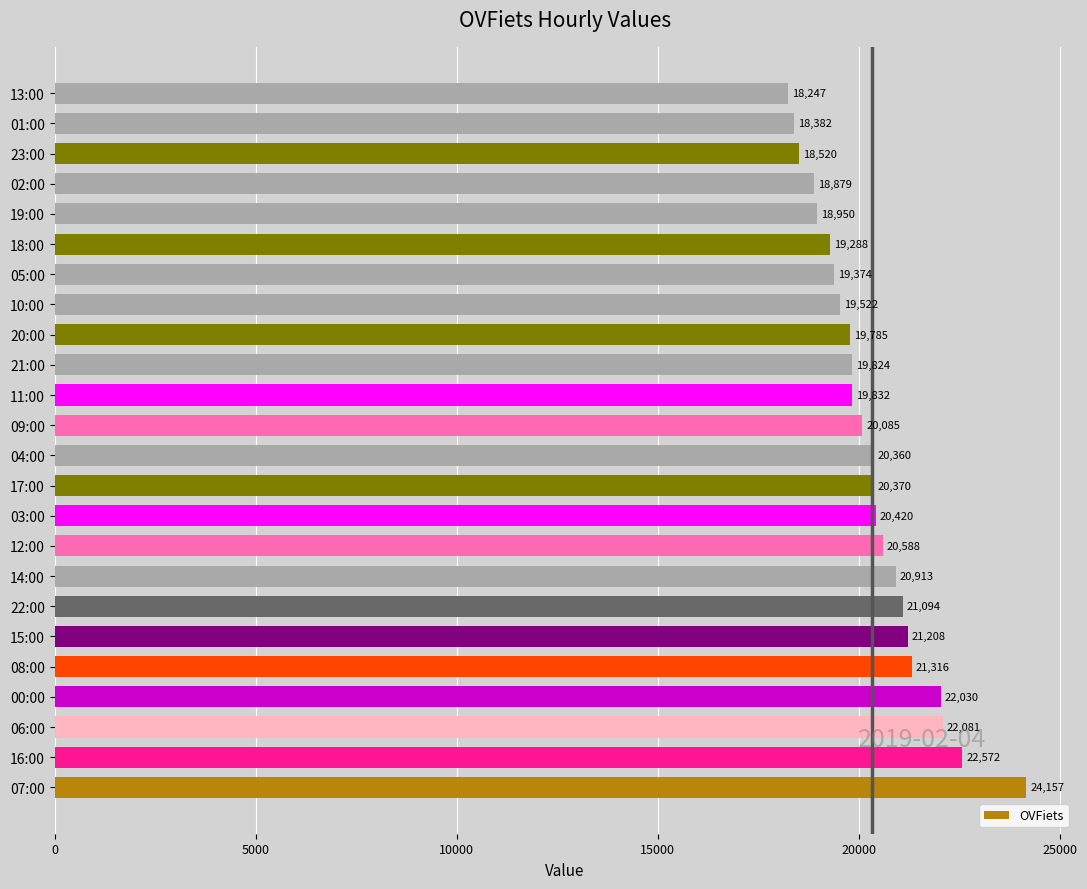

True or false: the data shows 9058 at 20:00.

False